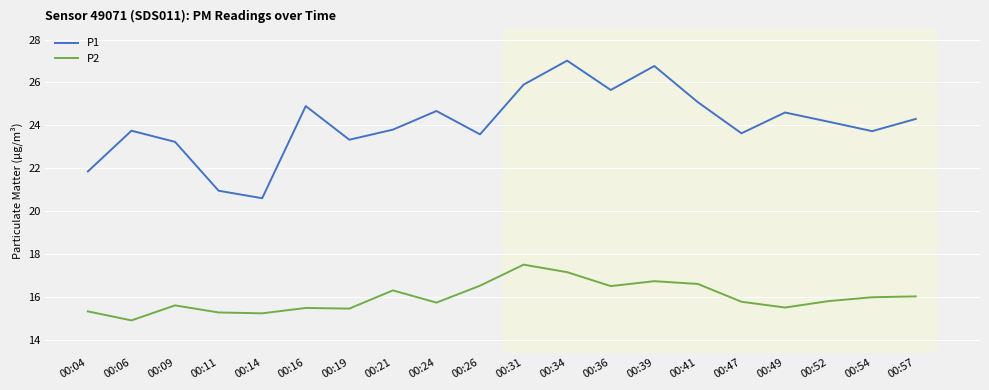

What is the lowest value of the P1 series?

20.6